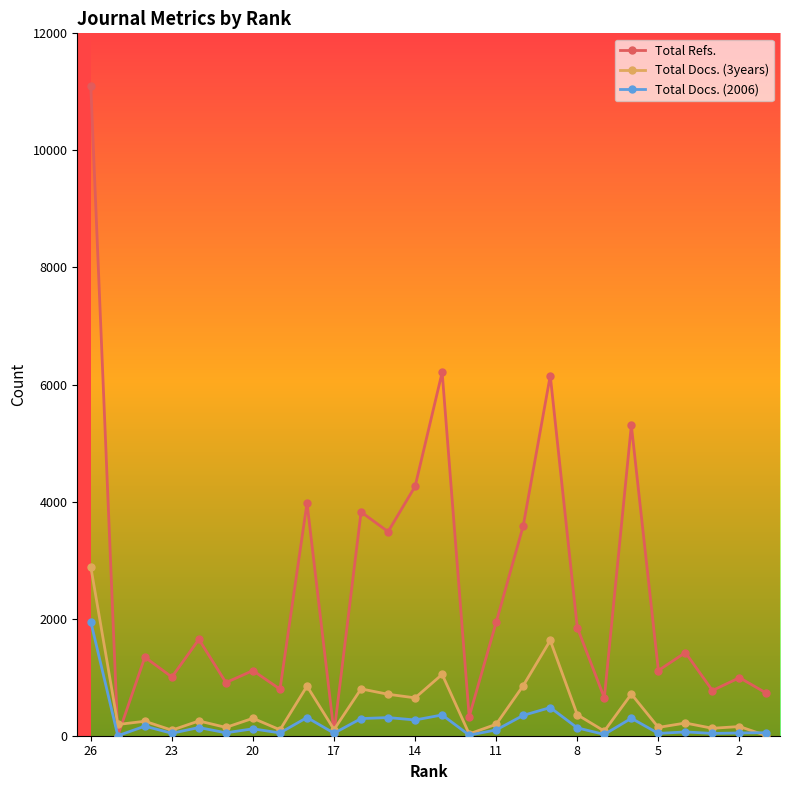

Which series has the largest total across all categories?

Total Refs.